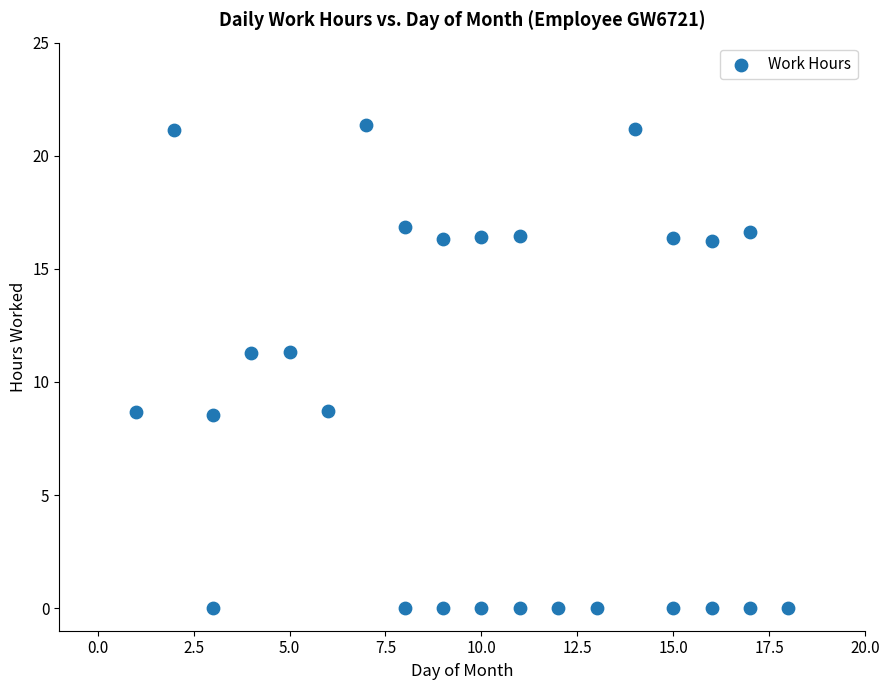

What is the range of X values (max minus min)?

17.0